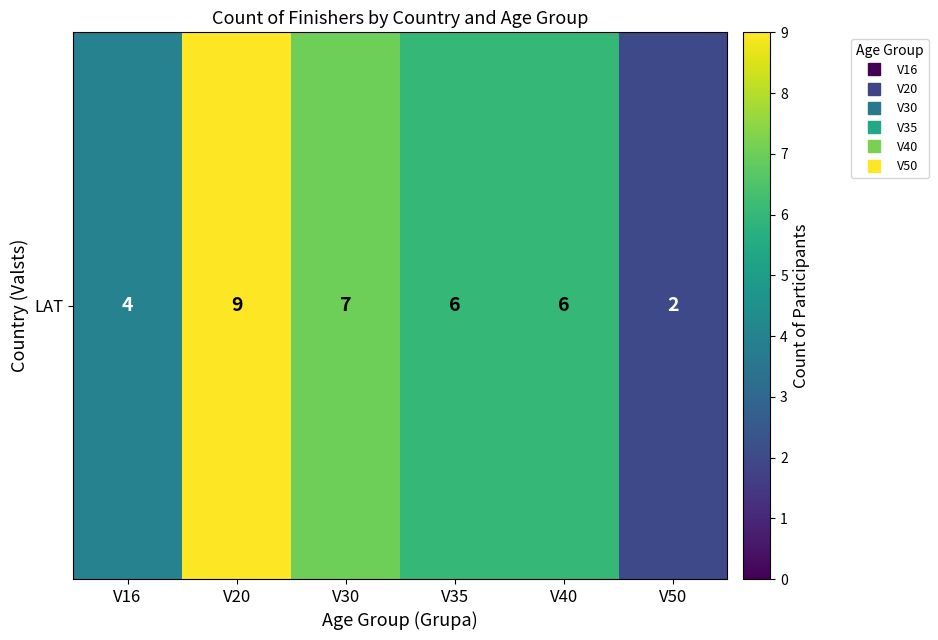

What is the sum of the values at V50 and V16?

6